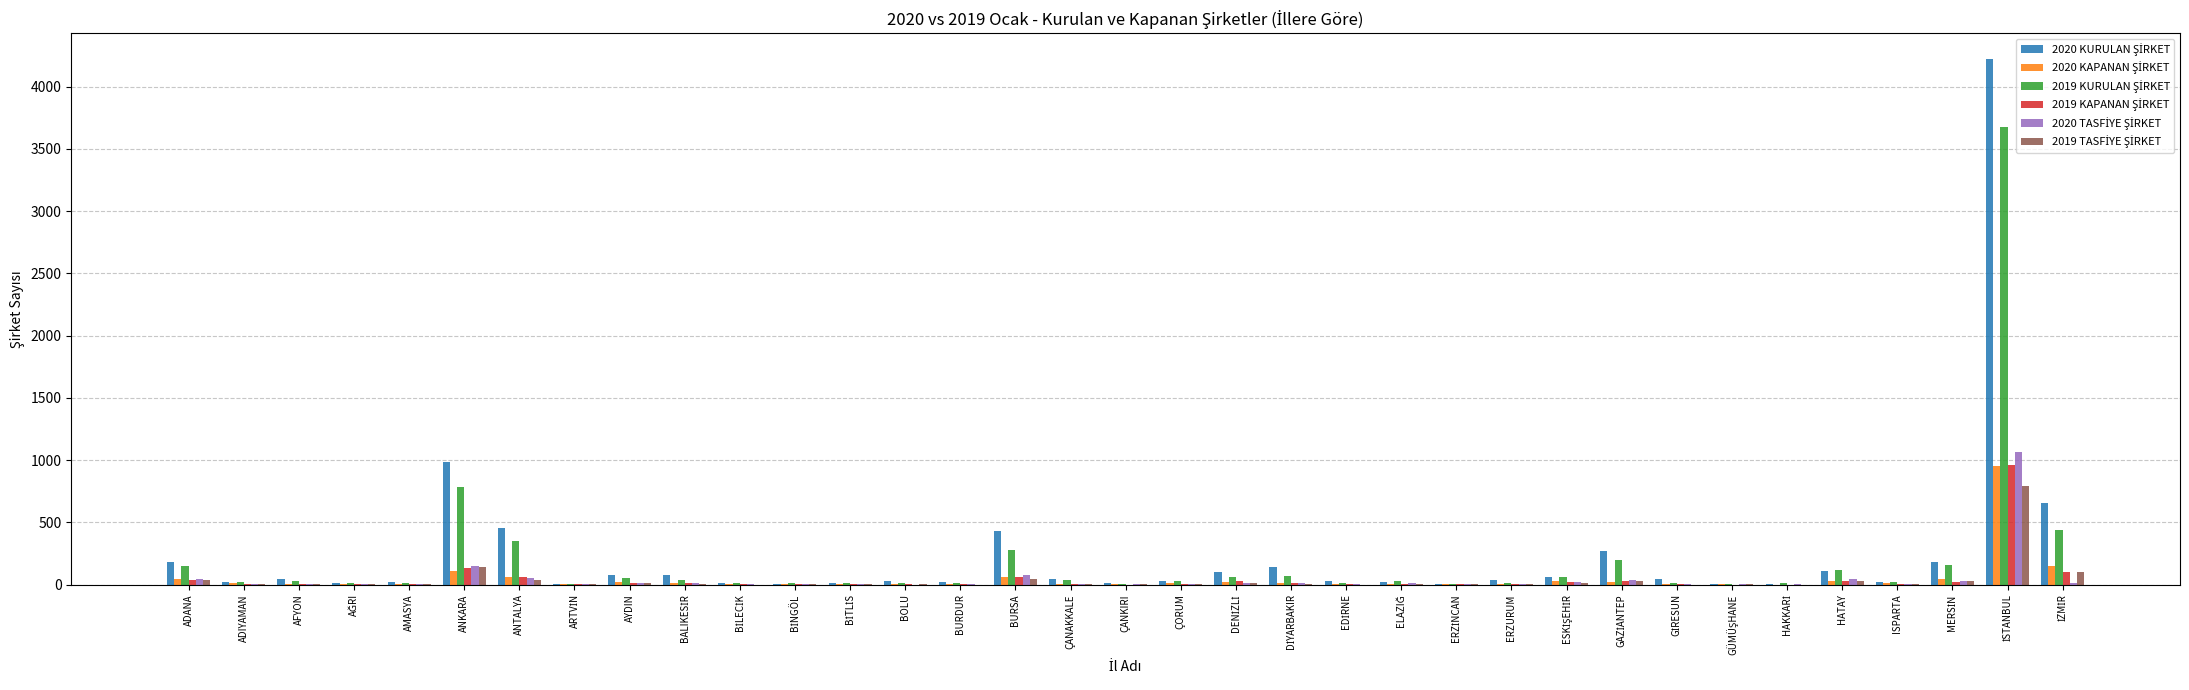

Which series has the widest spread of values?

2020 KURULAN ŞİRKET